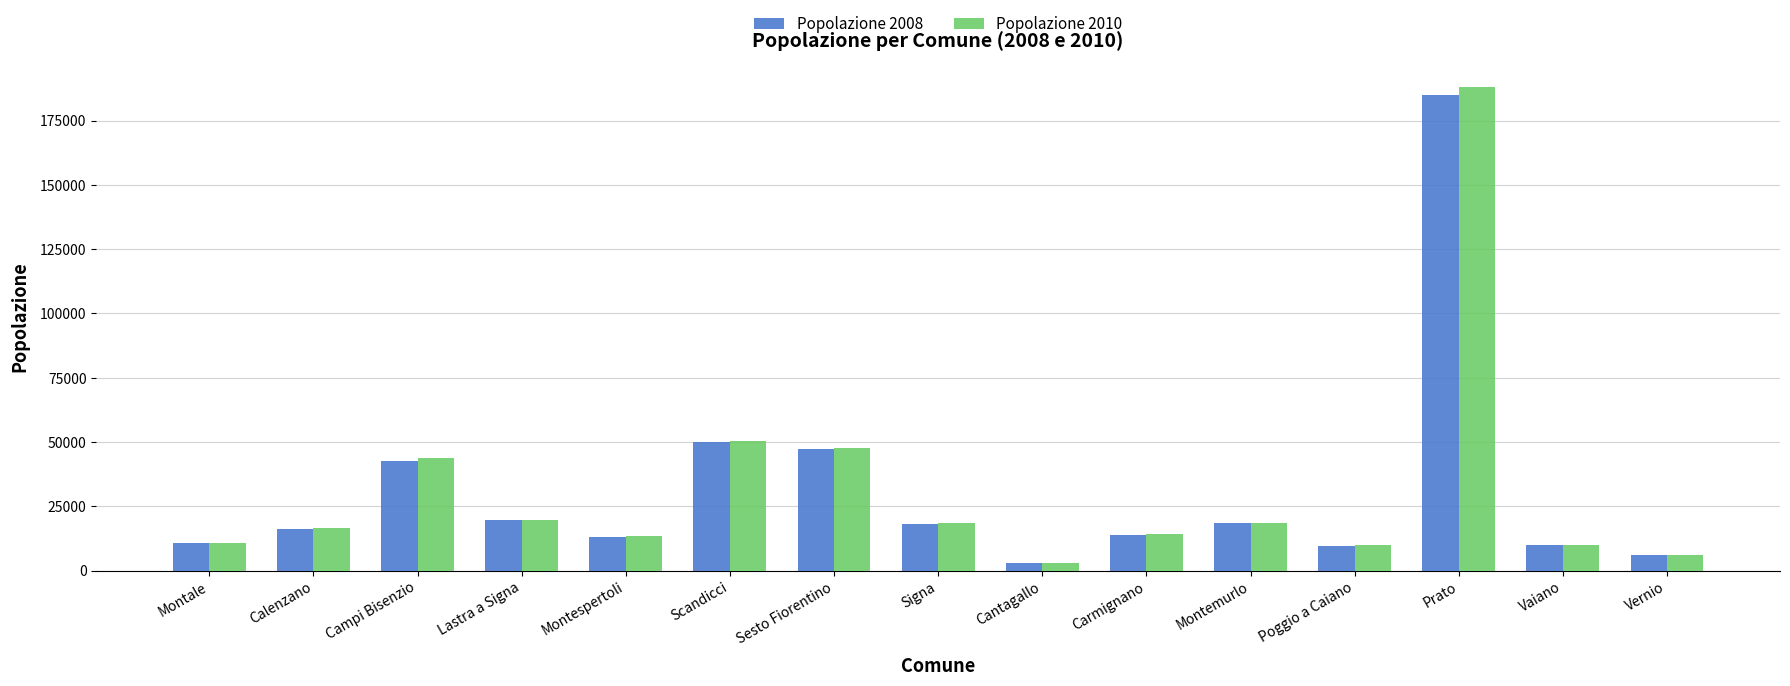

What is the highest value of the Popolazione 2010 series?

188011